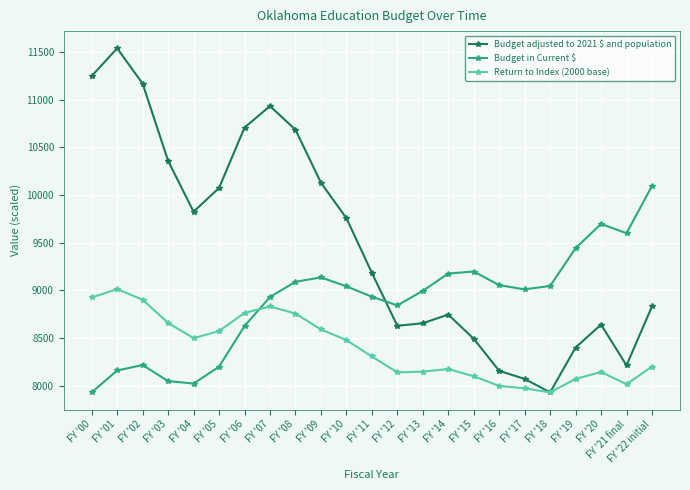

What is the sum of the Return to Index (2000 base) values at FY '09 and FY '15?

16686.8